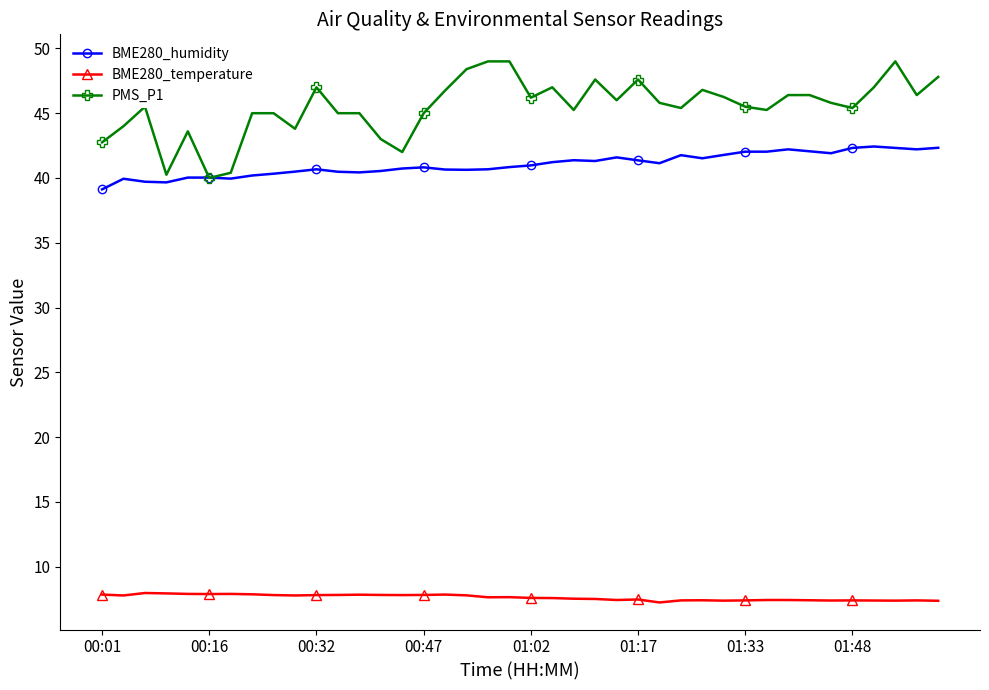

What is the value of the BME280_humidity point at the 8th from the left?

40.2